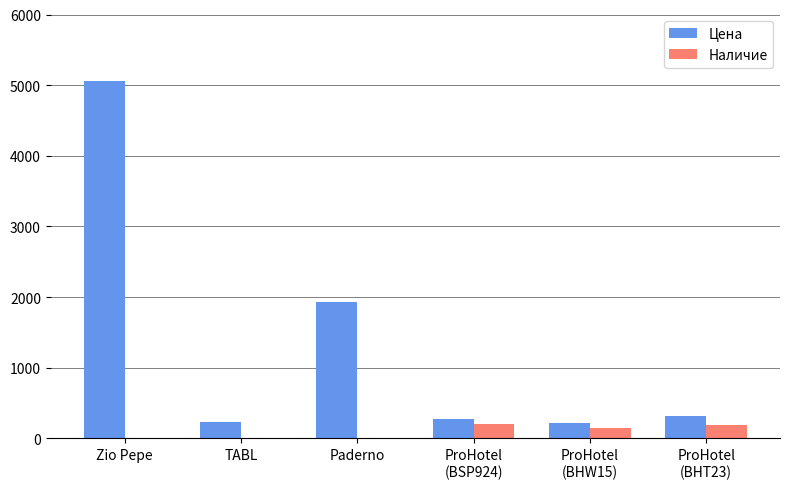

What is the greatest value displayed?

5056